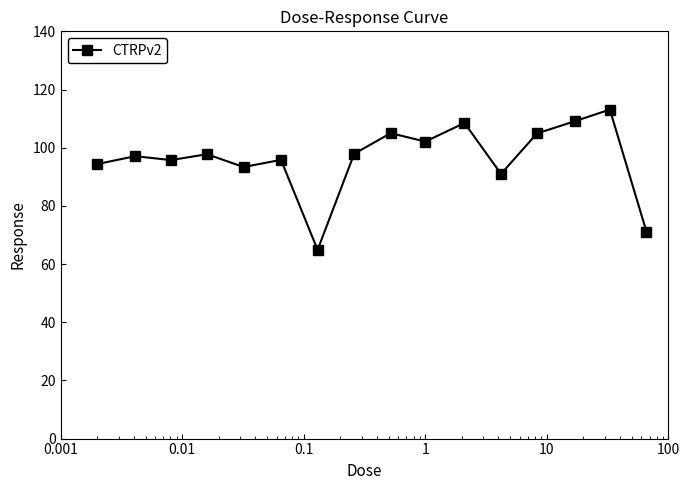

Count the number of categories in the chart.

16